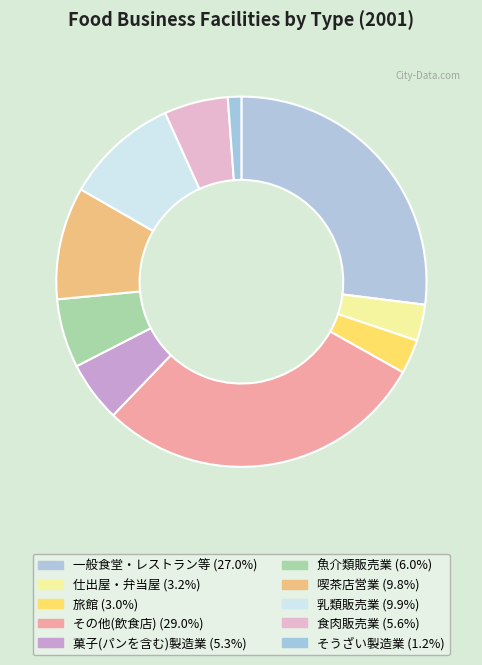

What is the largest slice in the pie chart?

その他(飲食店)